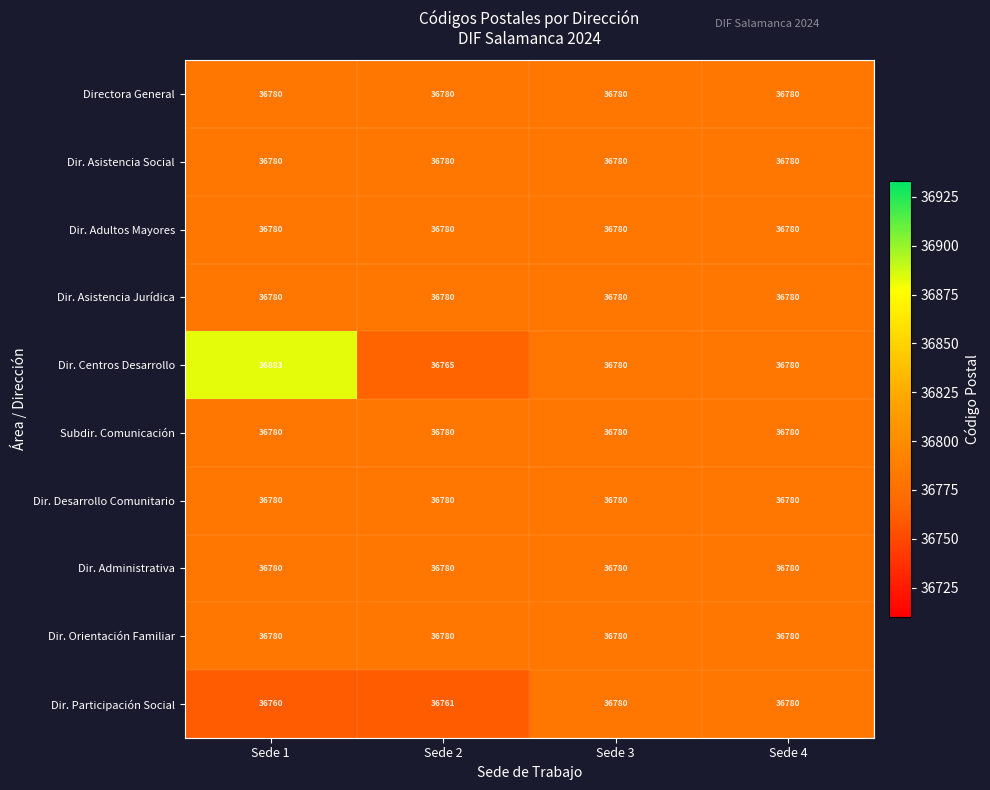

Which series has the widest spread of values?

Dir. Centros Desarrollo